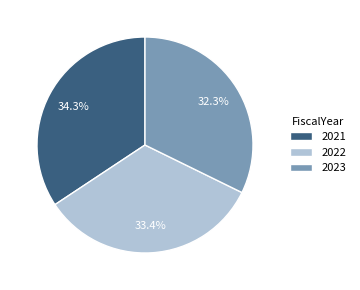

How many slices are in this pie chart?

3